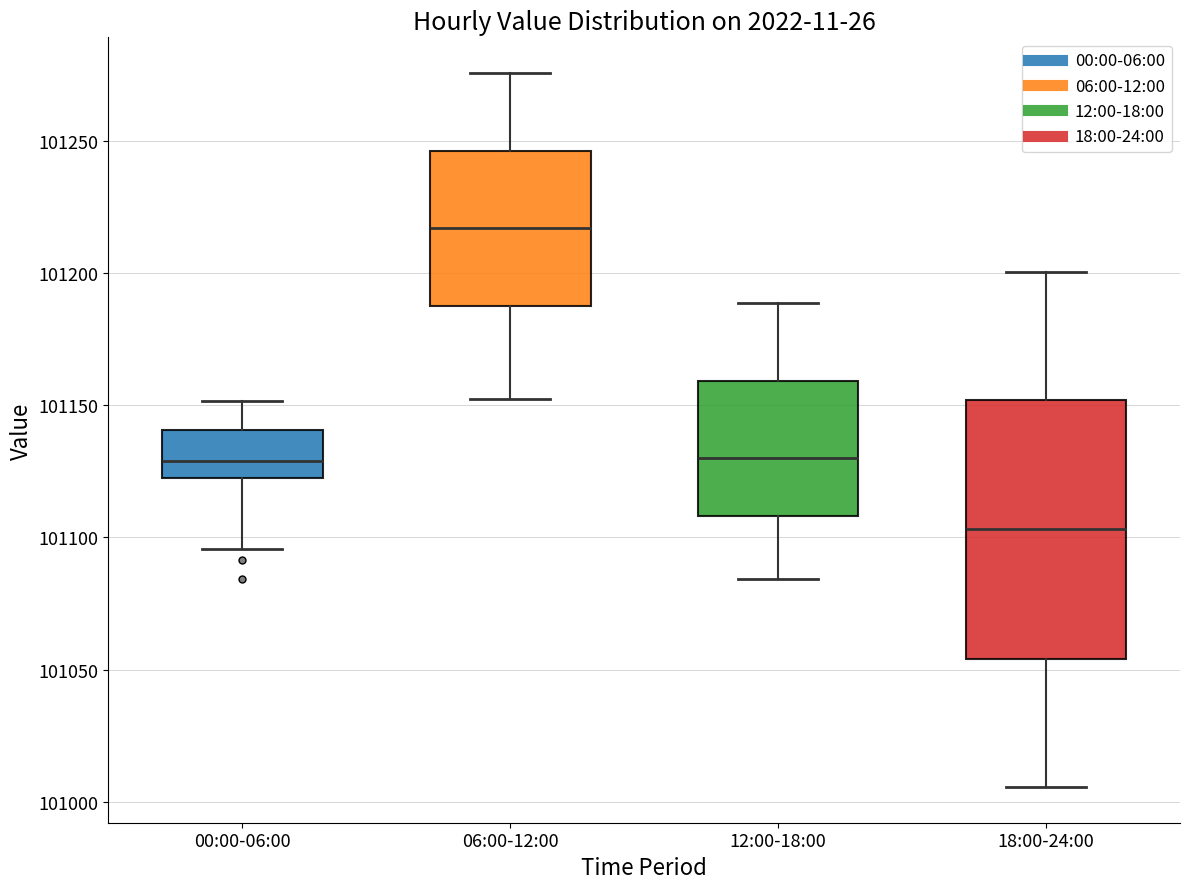

Reading left to right, transcribe this box plot: for each box, give where its median line is, the range the box spans, and where its two whiskers end, as read against the y-axis. The values are not printed on the chart, so give them approximately, as read against the axis.

00:00-06:00: median 101130, box 101120 to 101140, whiskers 101095 to 101150
06:00-12:00: median 101215, box 101190 to 101245, whiskers 101155 to 101275
12:00-18:00: median 101130, box 101110 to 101160, whiskers 101085 to 101190
18:00-24:00: median 101105, box 101055 to 101150, whiskers 101005 to 101200